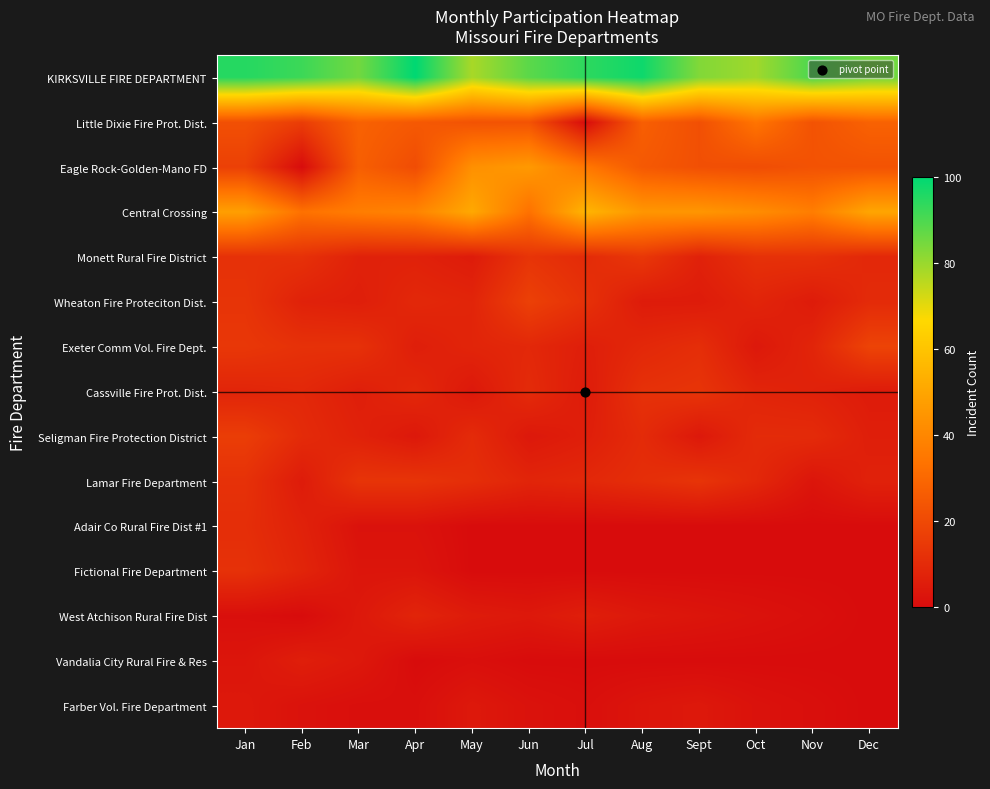

Reading left to right, extract all data points from this chart.

KIRKSVILLE FIRE DEPARTMENT: Jan=95	Feb=92	Mar=85	Apr=100	May=78	Jun=88	Jul=94	Aug=98	Sept=83	Oct=79	Nov=90	Dec=85
Little Dixie Fire Prot. Dist.: Jan=22	Feb=16	Mar=28	Apr=25	May=23	Jun=23	Jul=0	Aug=27	Sept=22	Oct=34	Nov=23	Dec=28
Eagle Rock-Golden-Mano FD: Jan=17	Feb=0	Mar=27	Apr=21	May=43	Jun=46	Jul=35	Aug=25	Sept=22	Oct=21	Nov=23	Dec=23
Central Crossing: Jan=48	Feb=33	Mar=37	Apr=39	May=51	Jun=33	Jul=55	Aug=45	Sept=45	Oct=42	Nov=37	Dec=50
Monett Rural Fire District: Jan=12	Feb=12	Mar=7	Apr=7	May=5	Jun=13	Jul=10	Aug=14	Sept=7	Oct=12	Nov=12	Dec=9
Wheaton Fire Proteciton Dist.: Jan=13	Feb=7	Mar=6	Apr=9	May=8	Jun=17	Jul=12	Aug=5	Sept=5	Oct=8	Nov=5	Dec=10
Exeter Comm Vol. Fire Dept.: Jan=14	Feb=12	Mar=12	Apr=6	May=8	Jun=9	Jul=6	Aug=9	Sept=11	Oct=4	Nov=8	Dec=18
Cassville Fire Prot. Dist.: Jan=8	Feb=9	Mar=6	Apr=9	May=4	Jun=10	Jul=5	Aug=12	Sept=13	Oct=8	Nov=7	Dec=5
Seligman Fire Protection District: Jan=16	Feb=10	Mar=7	Apr=4	May=10	Jun=4	Jul=6	Aug=10	Sept=4	Oct=10	Nov=10	Dec=6
Lamar Fire Department: Jan=12	Feb=5	Mar=13	Apr=13	May=11	Jun=8	Jul=9	Aug=11	Sept=13	Oct=9	Nov=3	Dec=7
Adair Co Rural Fire Dist #1: Jan=11	Feb=7	Mar=2	Apr=2	May=0	Jun=0	Jul=0	Aug=0	Sept=0	Oct=0	Nov=0	Dec=0
Fictional Fire Department: Jan=12	Feb=8	Mar=3	Apr=3	May=0	Jun=0	Jul=0	Aug=0	Sept=0	Oct=0	Nov=0	Dec=0
West Atchison Rural Fire Dist: Jan=1	Feb=0	Mar=4	Apr=8	May=5	Jun=4	Jul=6	Aug=4	Sept=3	Oct=2	Nov=1	Dec=0
Vandalia City Rural Fire & Res: Jan=3	Feb=6	Mar=4	Apr=0	May=1	Jun=0	Jul=0	Aug=0	Sept=0	Oct=0	Nov=0	Dec=0
Farber Vol. Fire Department: Jan=4	Feb=2	Mar=1	Apr=1	May=4	Jun=2	Jul=1	Aug=3	Sept=4	Oct=2	Nov=1	Dec=0